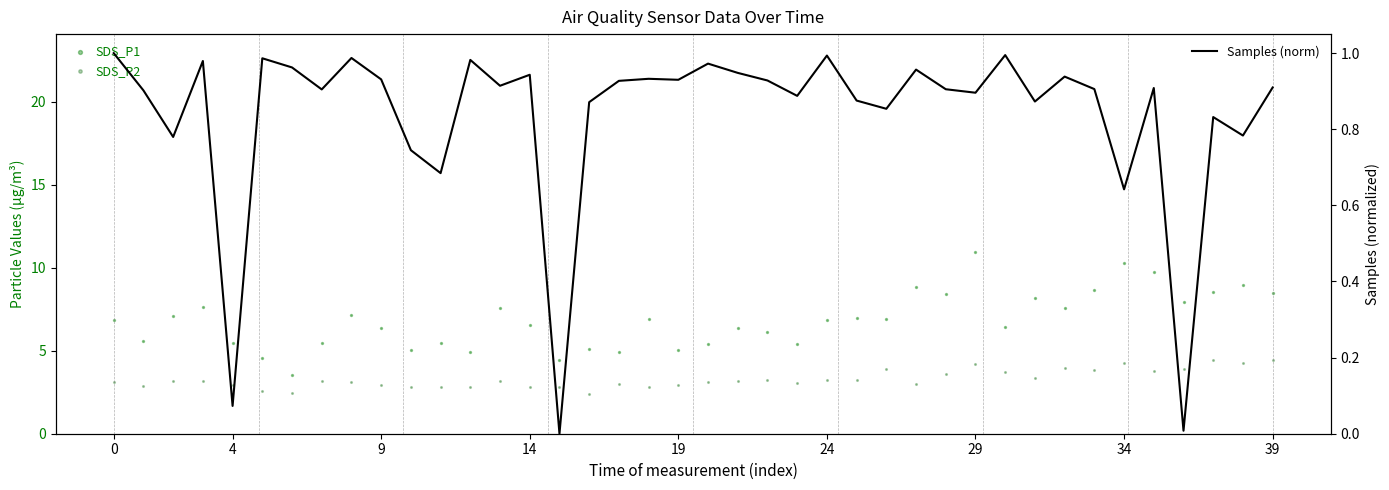

Which series has the largest total across all categories?

SDS_P1